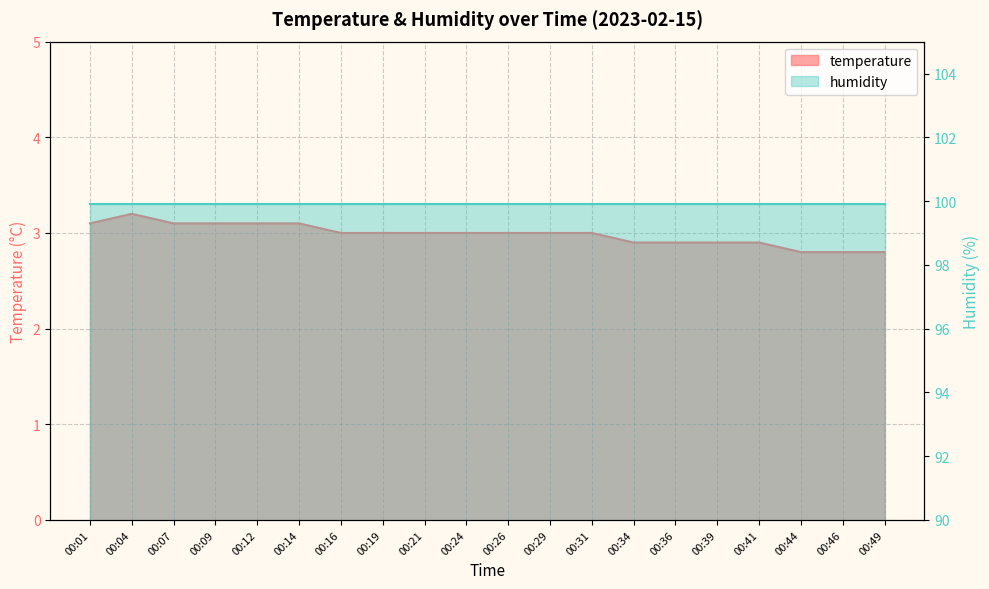

Where is the first local maximum?

00:04